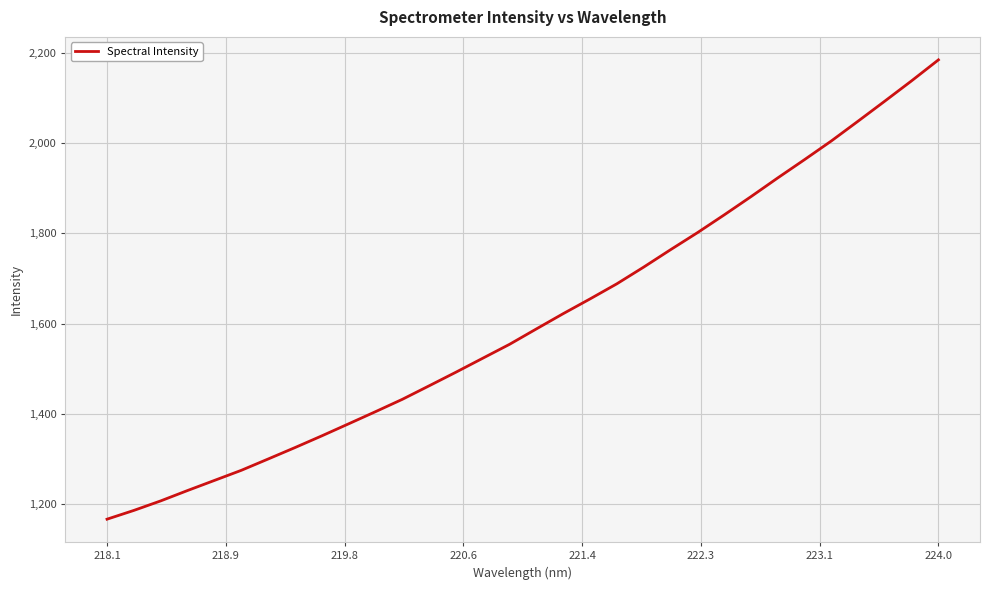

How many categories are shown in the chart?

32